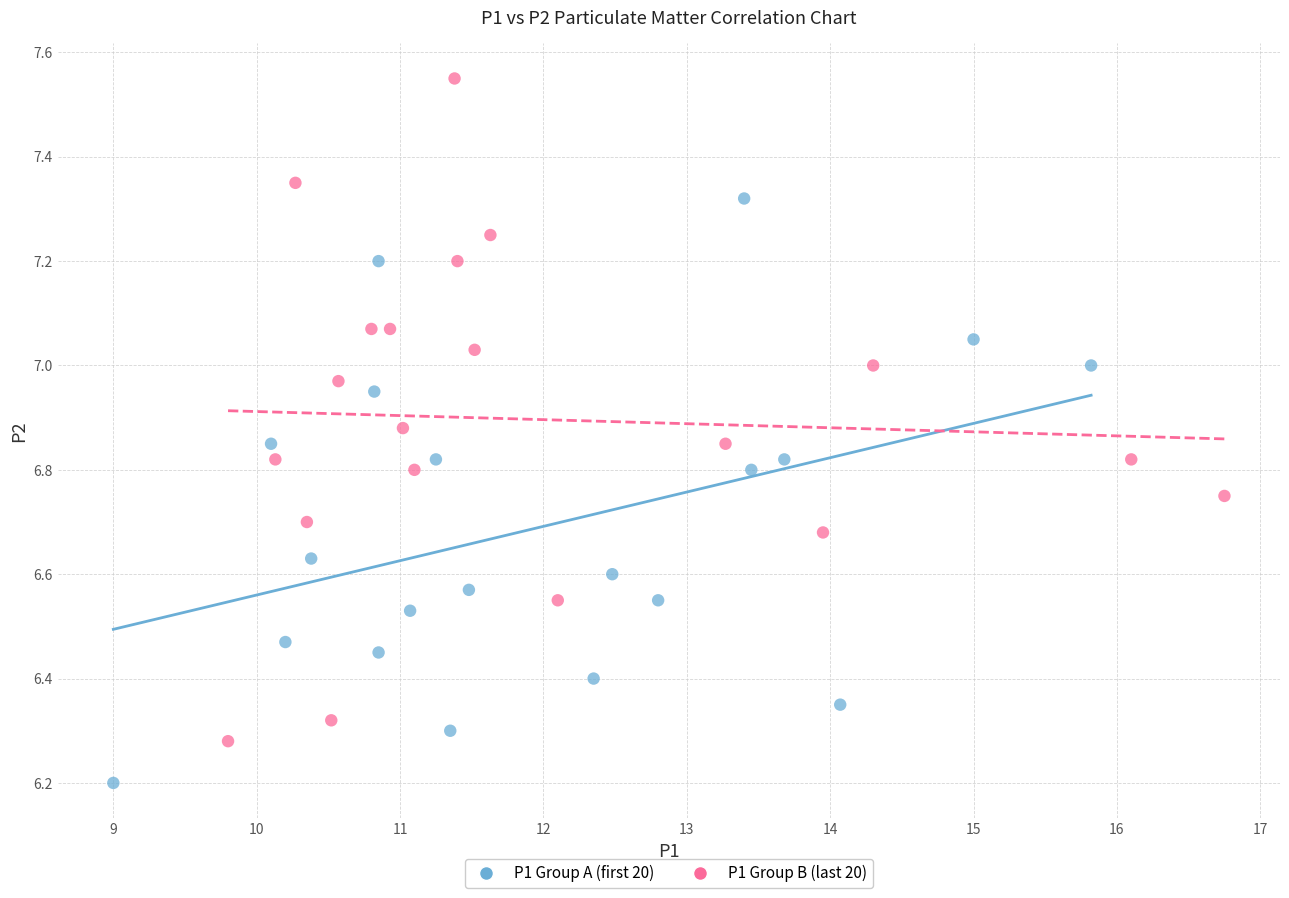

Which series contains the highest Y value?

P1 Group B (last 20)